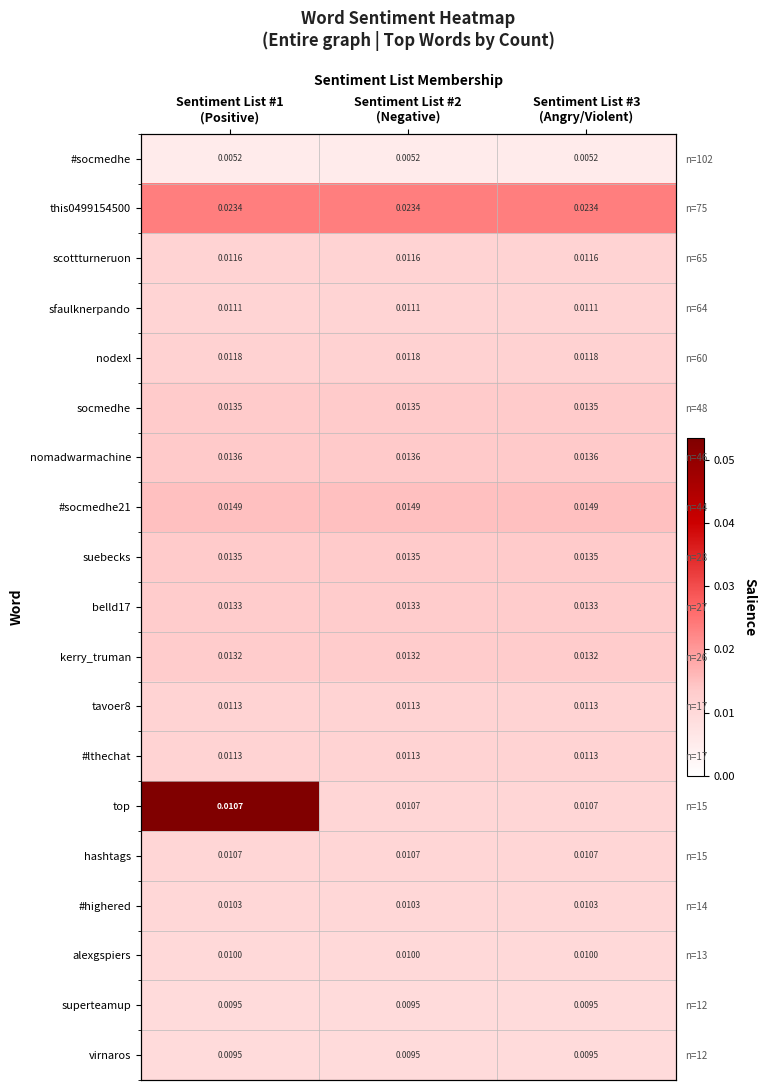

What is the total value across all series at Sentiment List #3
(Angry/Violent)?

0.2